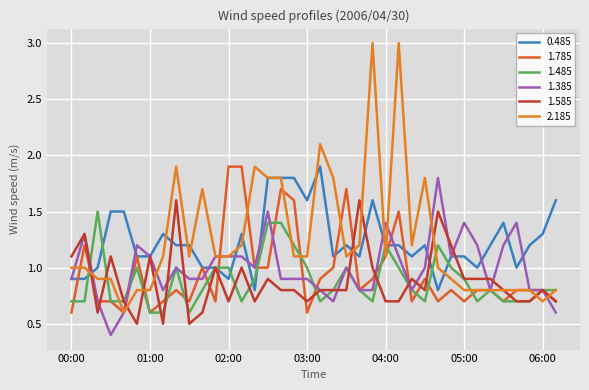

What is the difference between the maximum and minimum values in the 1.385 series?

1.4